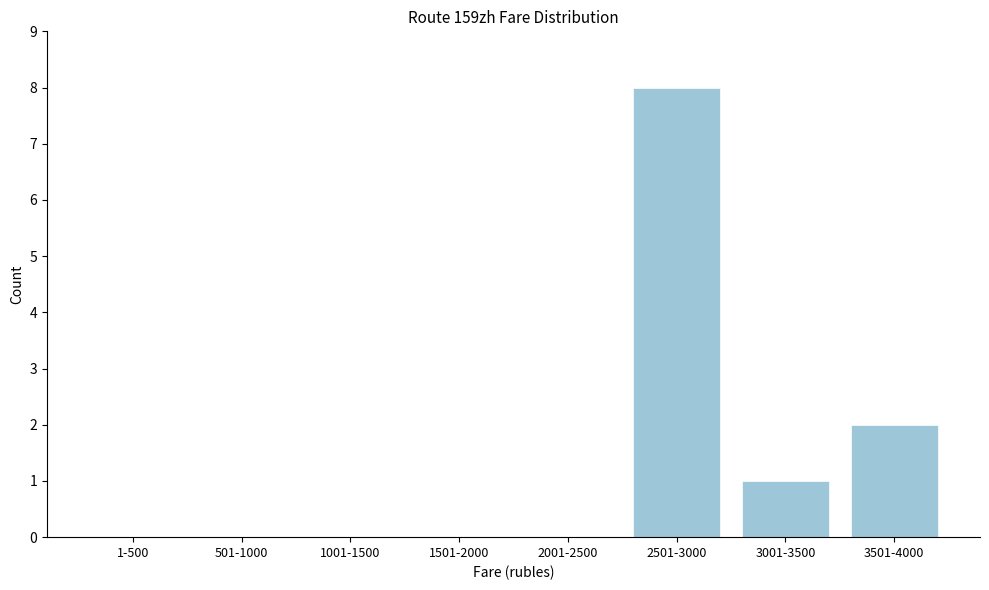

Reading left to right, what are all the values shown in this chart?

1-500=0	501-1000=0	1001-1500=0	1501-2000=0	2001-2500=0	2501-3000=8	3001-3500=1	3501-4000=2